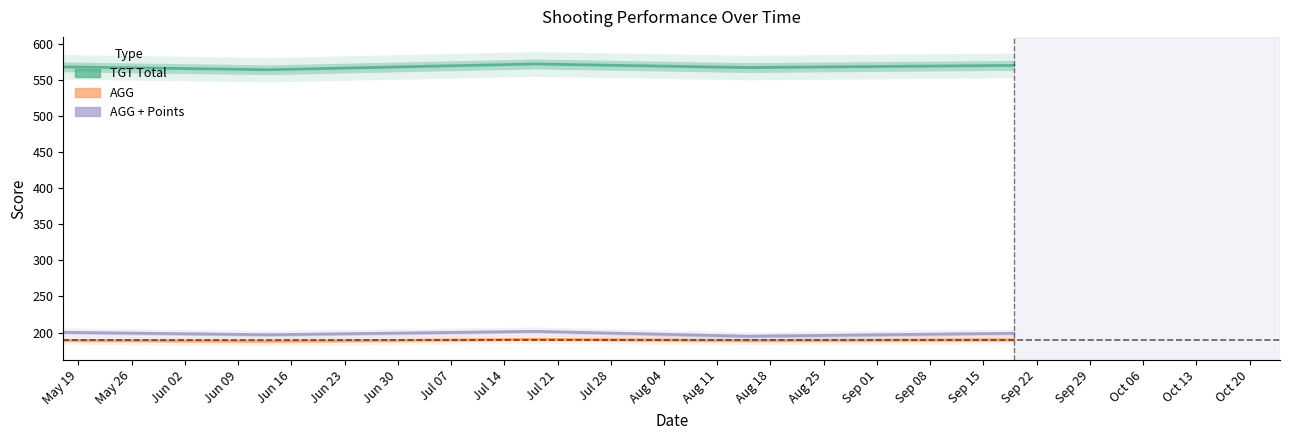

Which label corresponds to the smallest value in the chart?

May 26